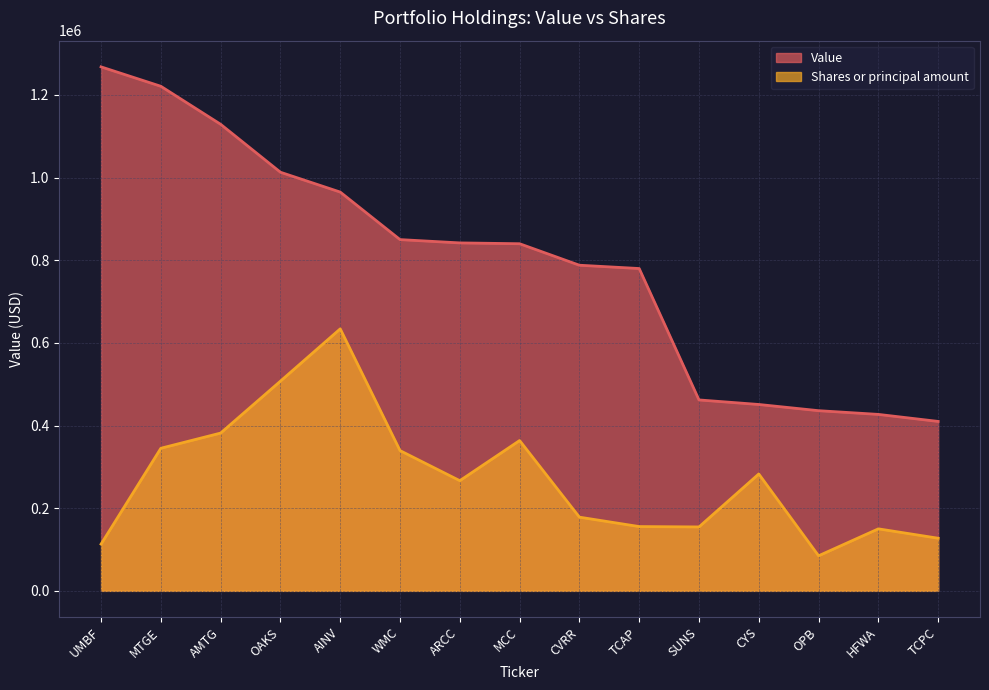

True or false: Shares or principal amount and Value cross at least once.

False